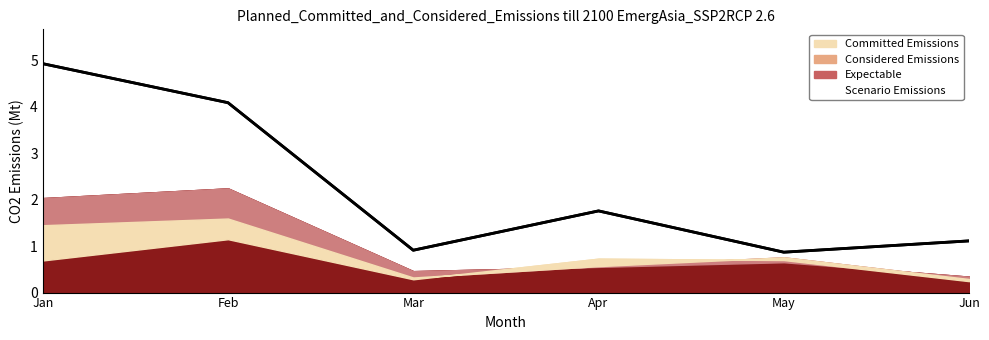

Reading left to right, extract all data points from this chart.

pct05 line: Jan=4.9	Feb=4.1	Mar=0.9	Apr=1.8	May=0.9	Jun=1.1
Scenario Emissions: Jan=4.9	Feb=4.1	Mar=0.9	Apr=1.8	May=0.9	Jun=1.1